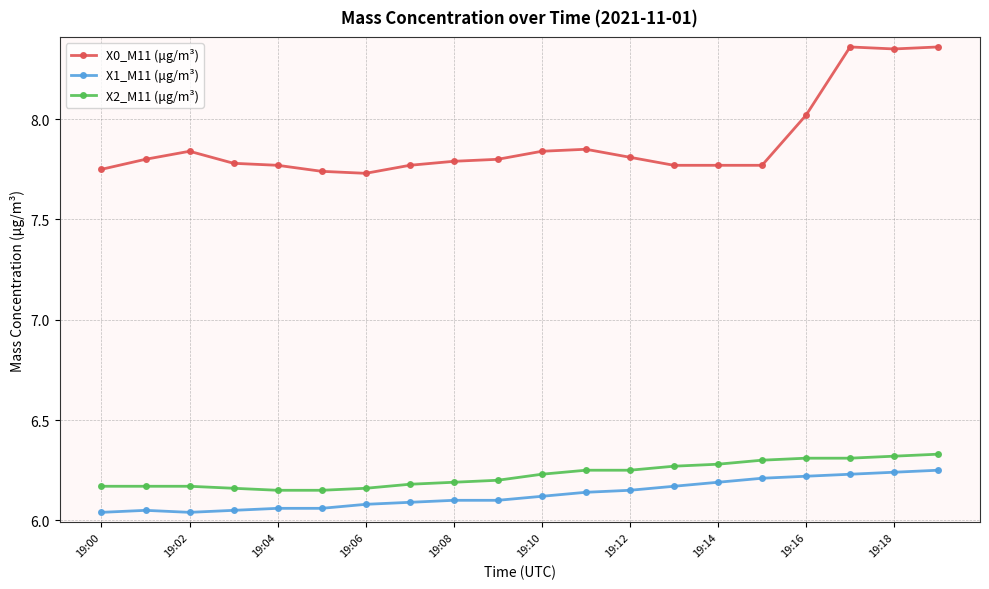

How many lines are shown in the chart?

3